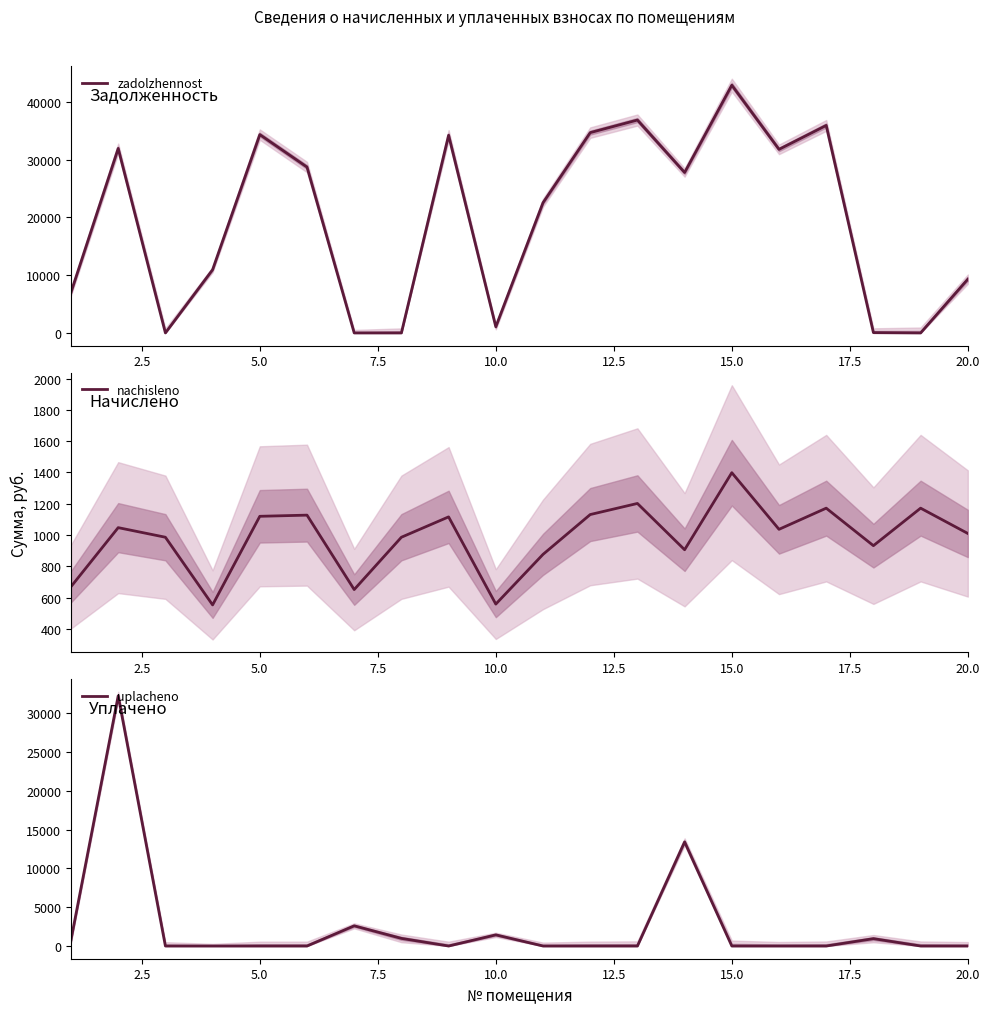

The value of zadolzhennost at 5.0 is 23075.1. True or false?

False